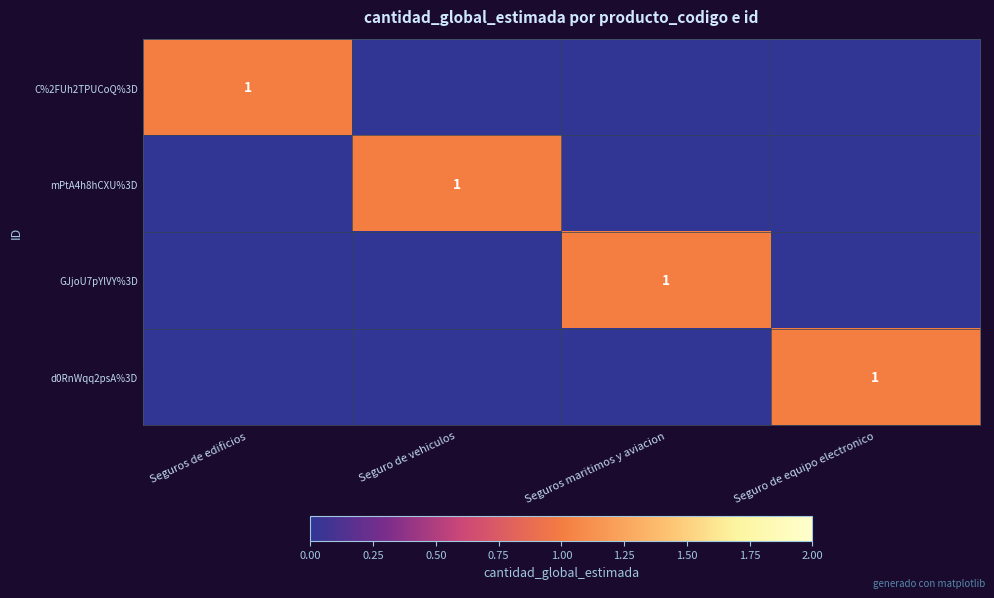

What is the spread (max minus min) of values at Seguro de vehiculos?

1